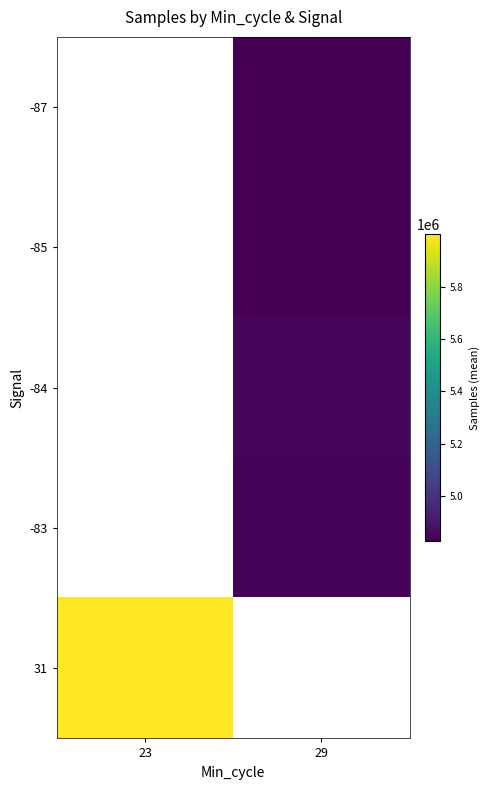

Which series has the largest range (max minus min)?

31